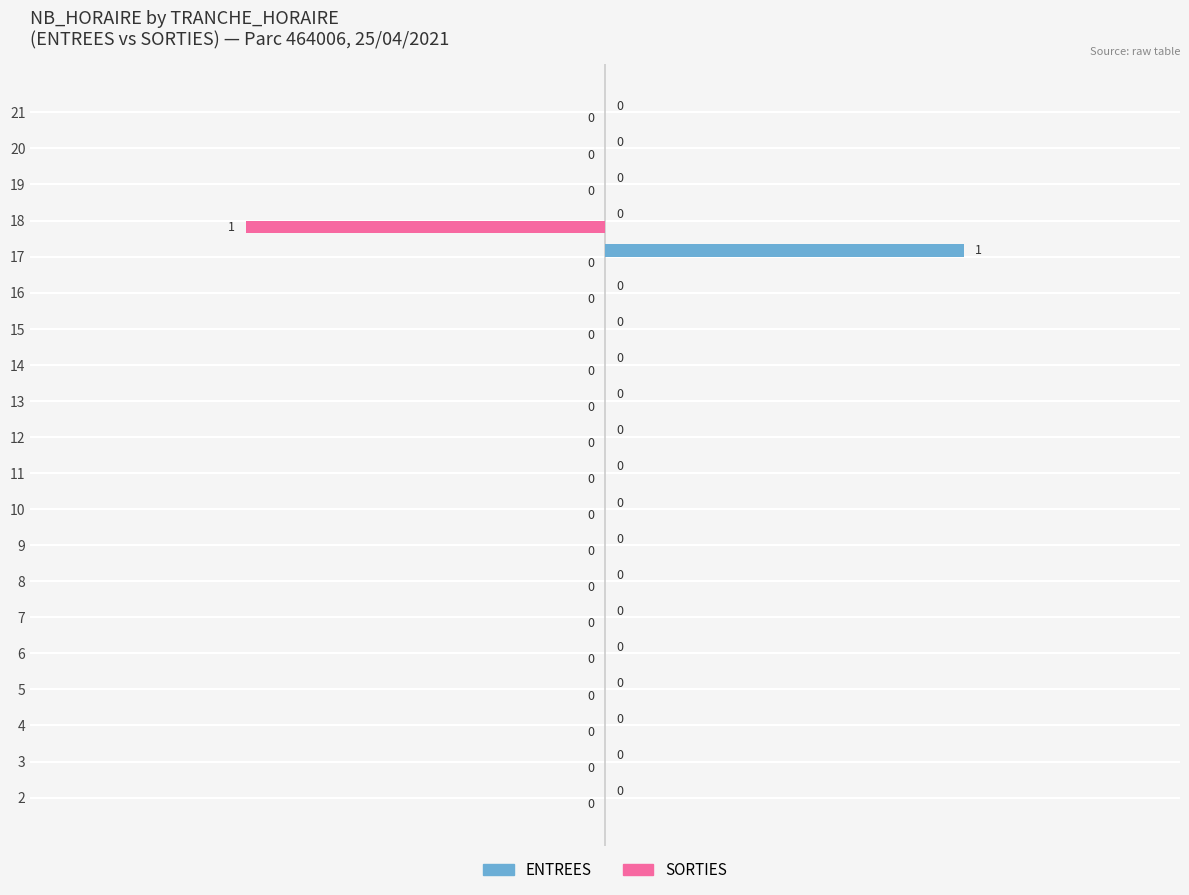

Which series has the largest total across all categories?

ENTREES